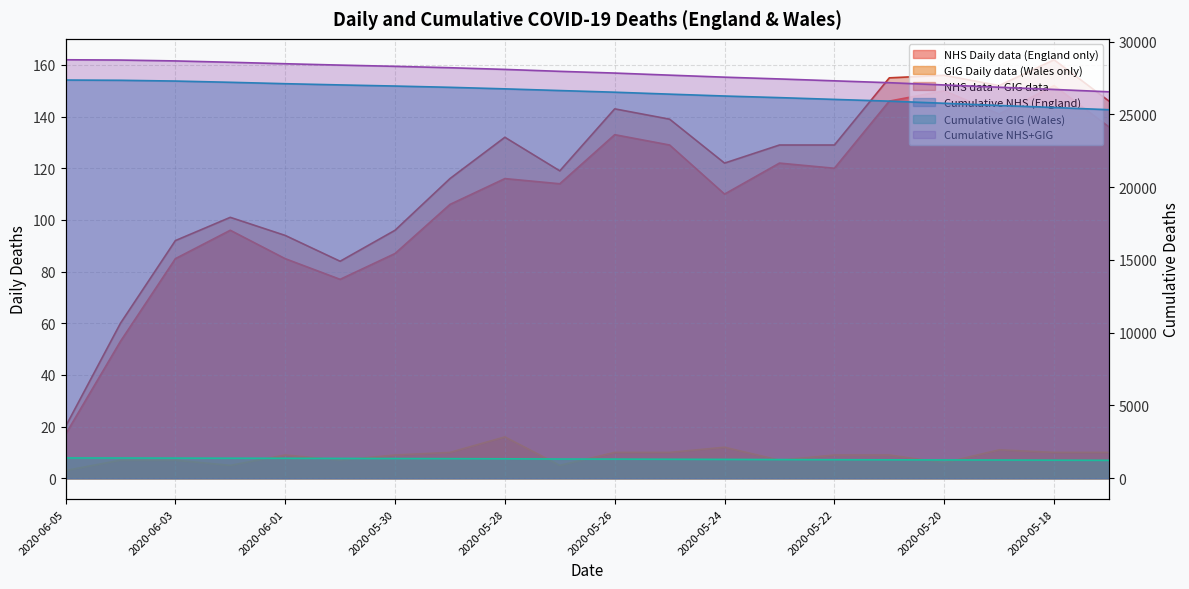

What is the sum of all Cumulative NHS+GIG values?

556286